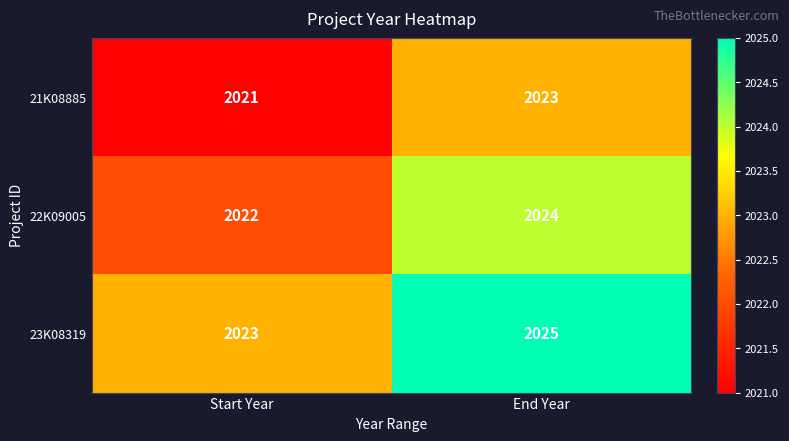

At how many categories does at least one series exceed 2024?

1